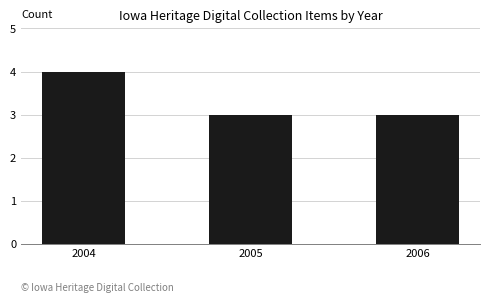

How many values are between 3 and 4?

3